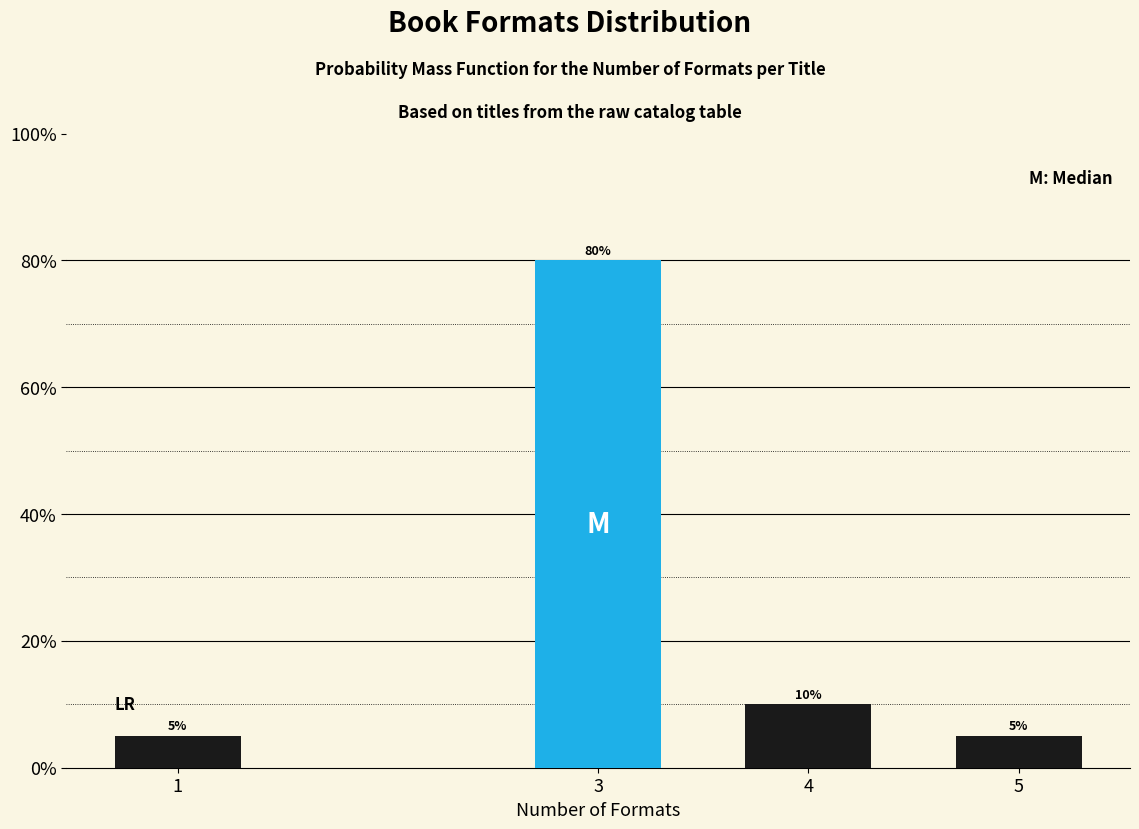

Reading left to right, transcribe all the data shown in this chart.

1=5	3=80	4=10	5=5